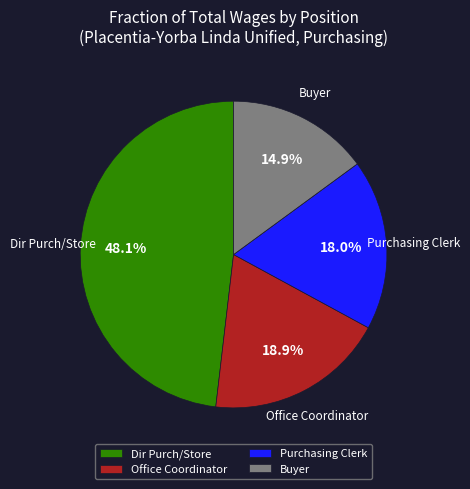

Approximately how many times larger is the value at Dir Purch/Store compared to Buyer?

3.2